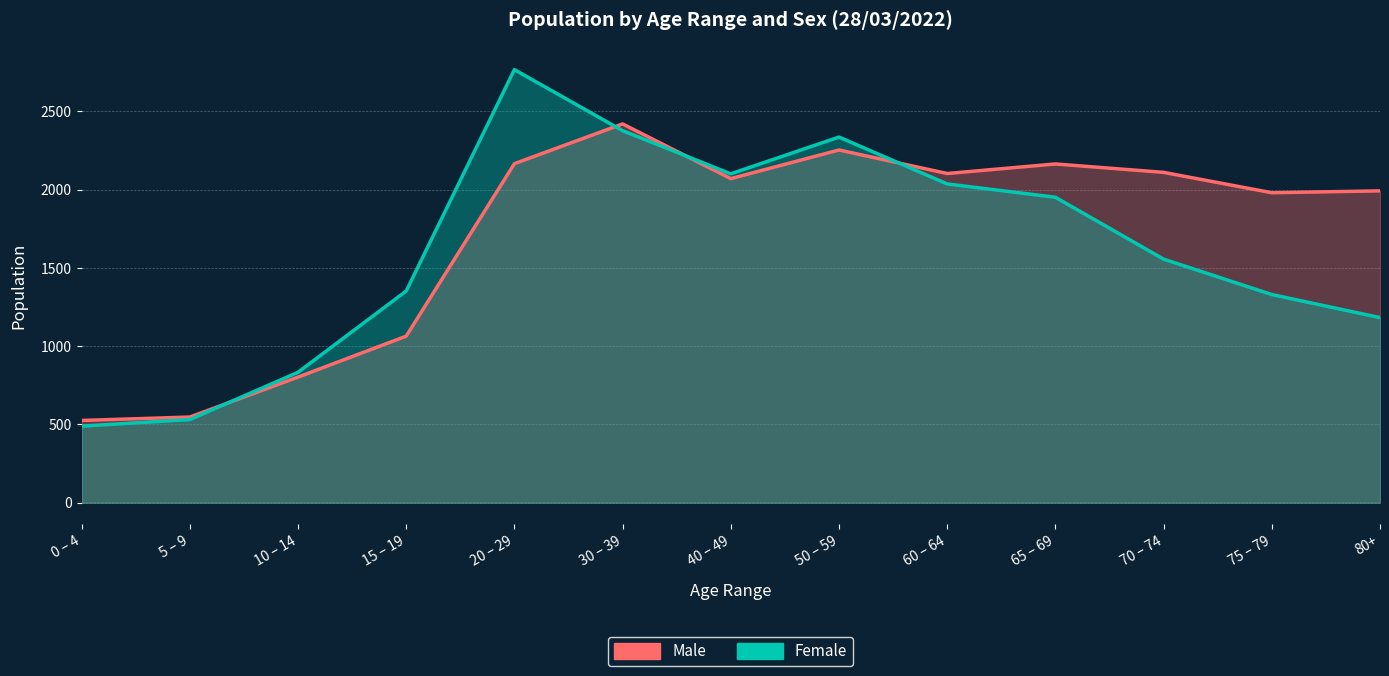

Which series changed the most between 15 – 19 and 70 – 74?

Male